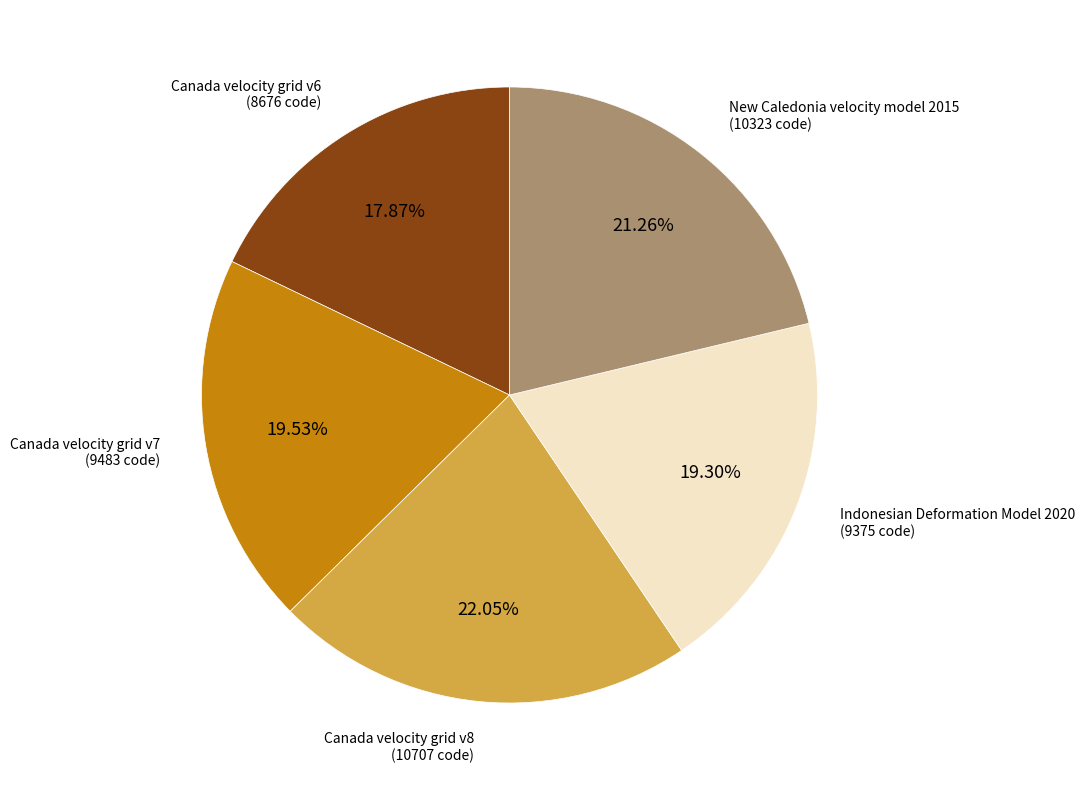

Is there a majority slice in this chart?

No